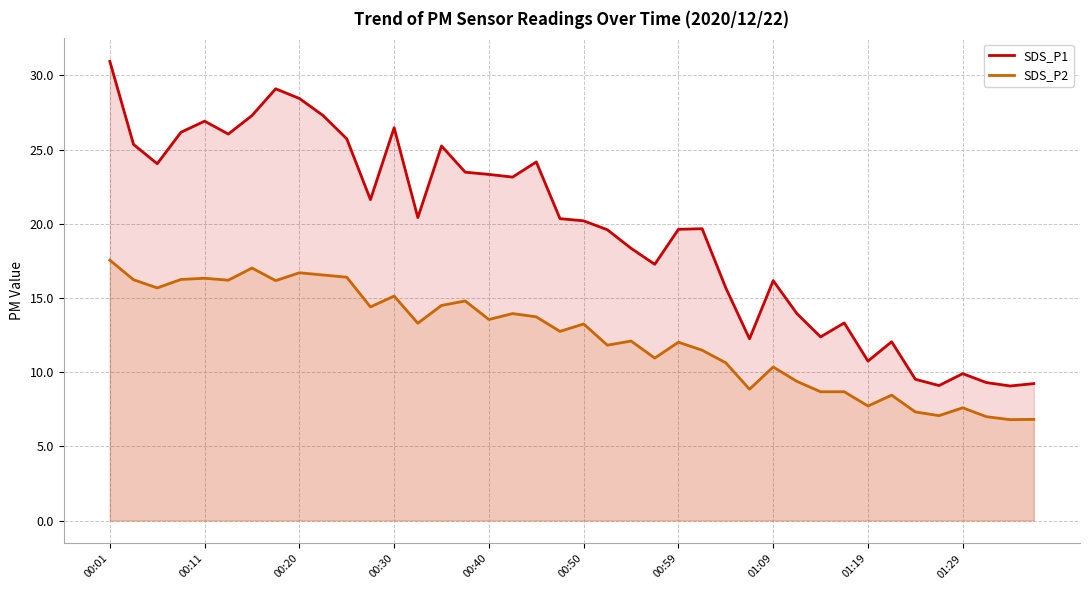

Rank the series by their average value, from highest to lowest.

SDS_P1, SDS_P2